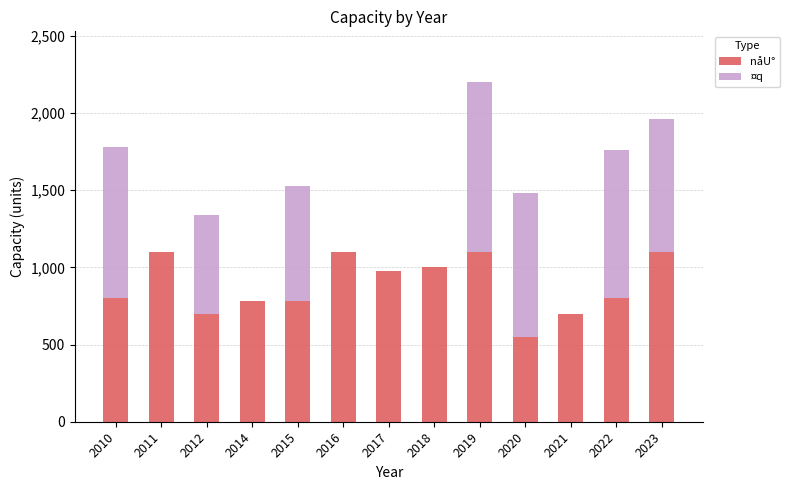

How many categories are shown in the chart?

13